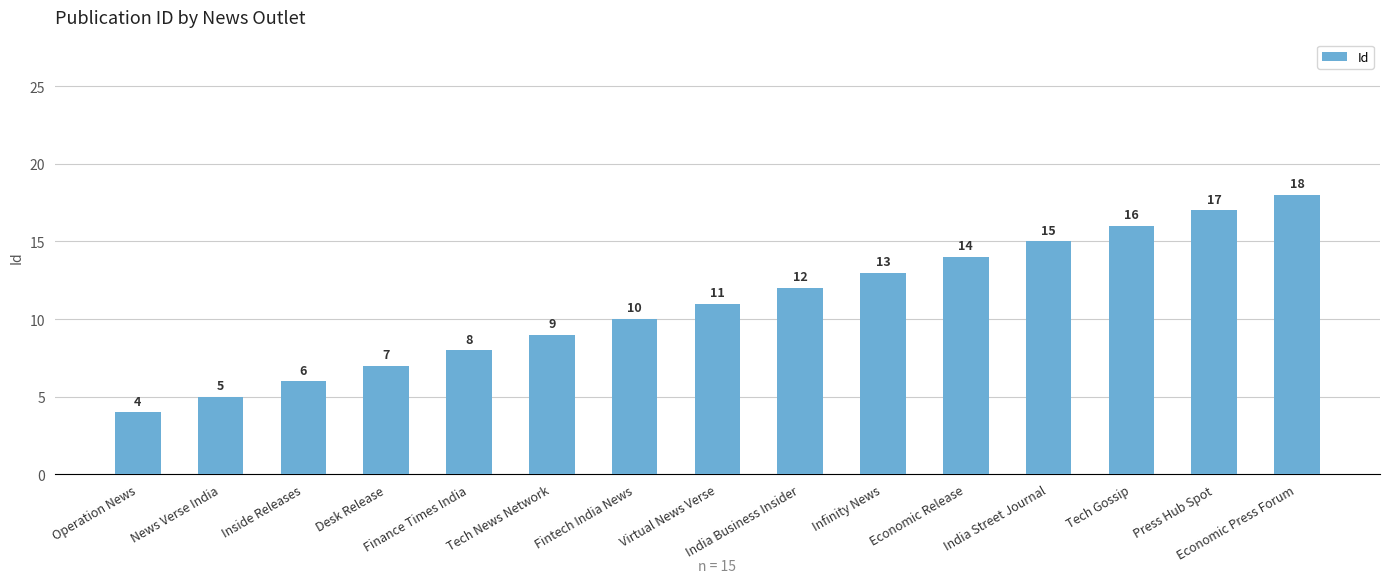

Reading left to right, transcribe all the data shown in this chart.

4	5	6	7	8	9	10	11	12	13	14	15	16	17	18